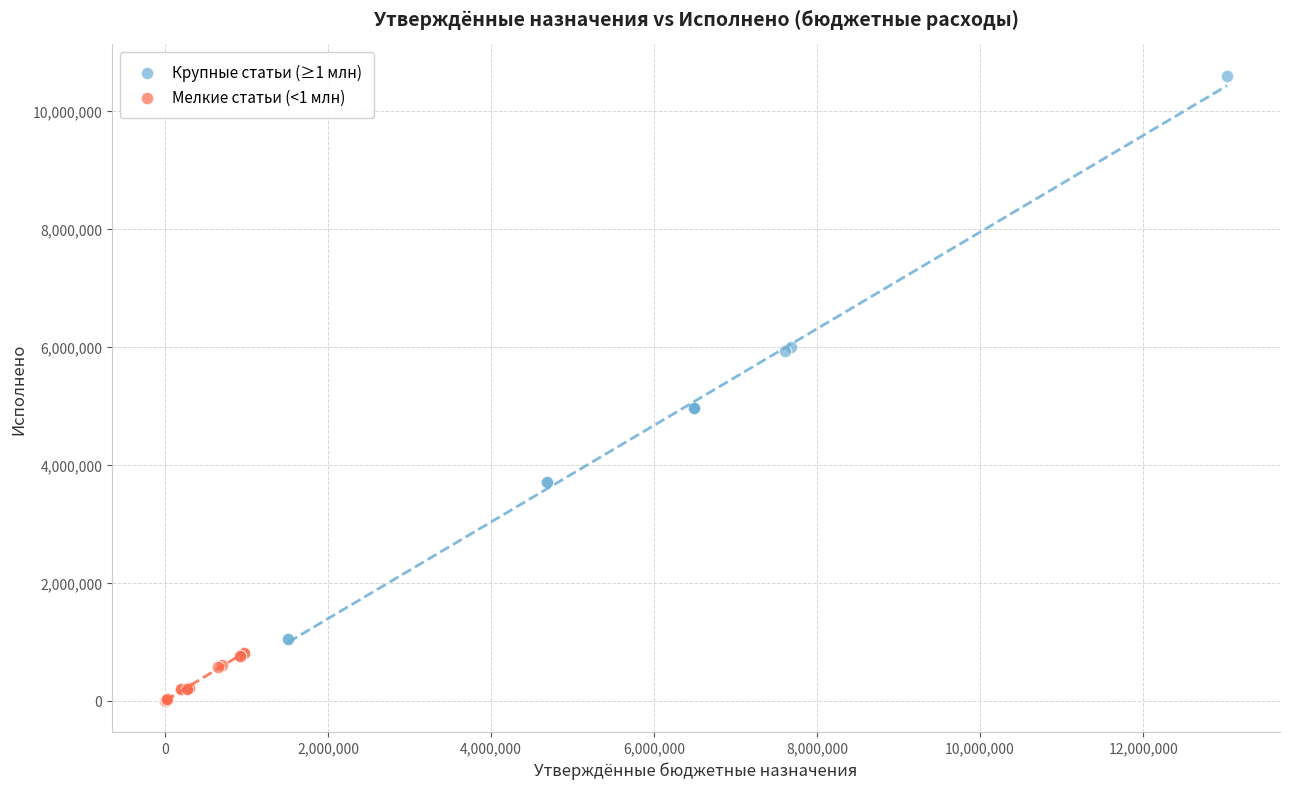

Which series reaches the minimum Y coordinate?

Мелкие статьи (<1 млн)